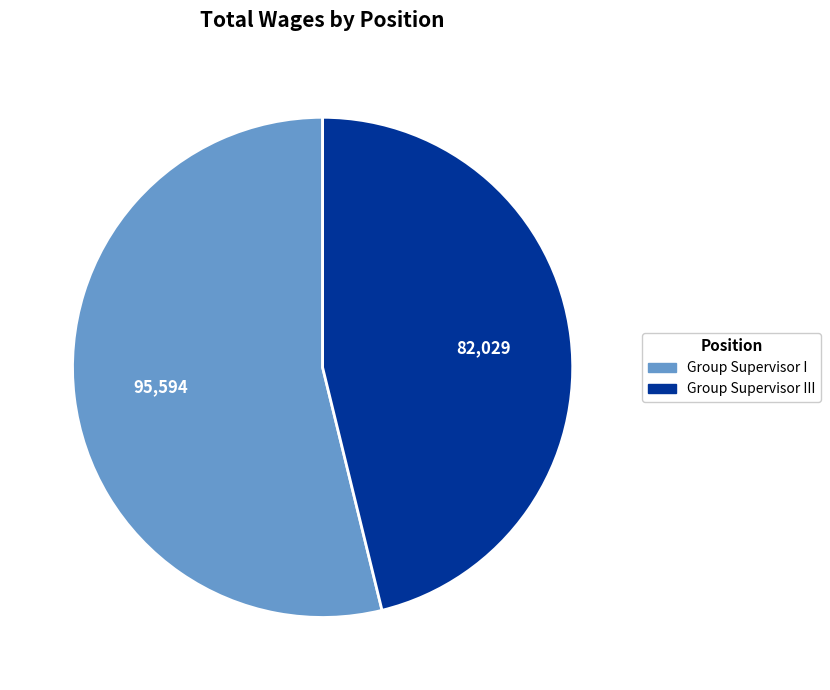

Does any single category account for the majority?

Yes